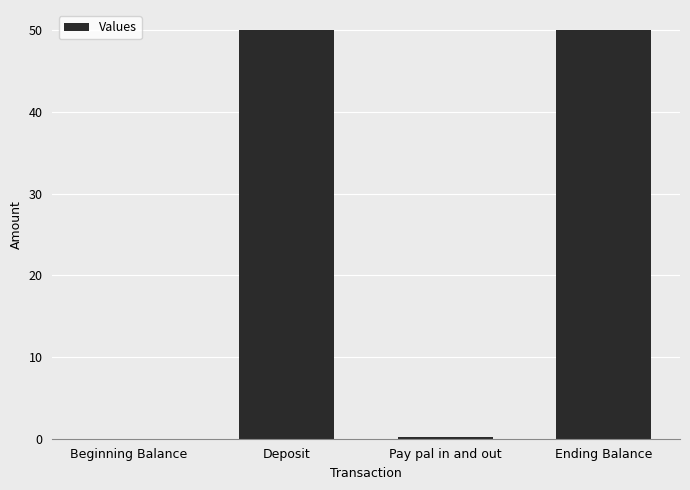

Which has a higher value, Deposit or Pay pal in and out?

Deposit